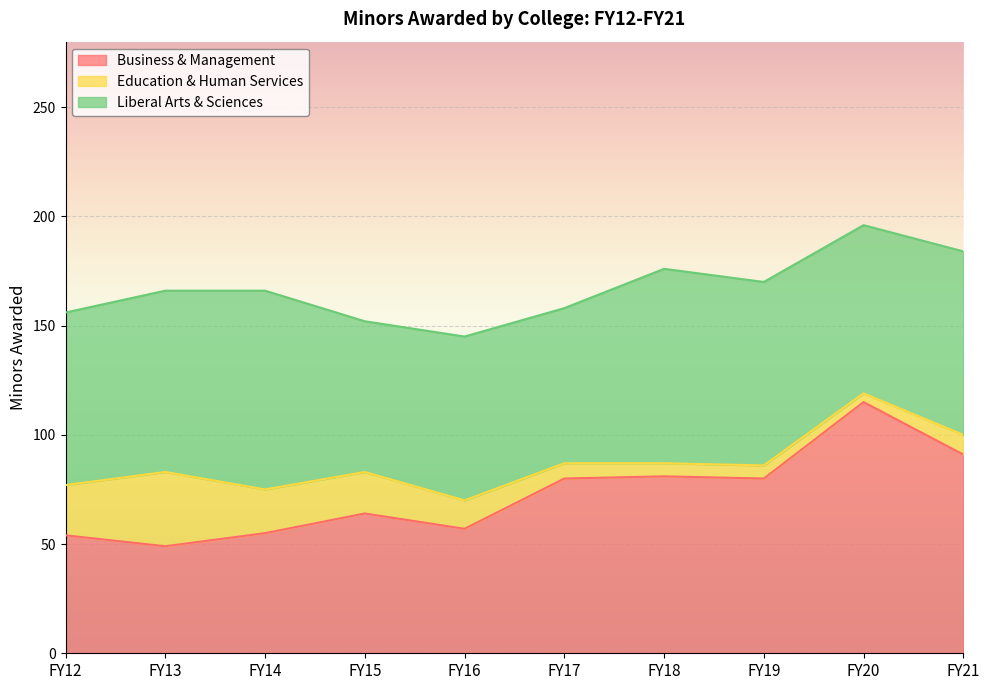

How many lines are shown in the chart?

3